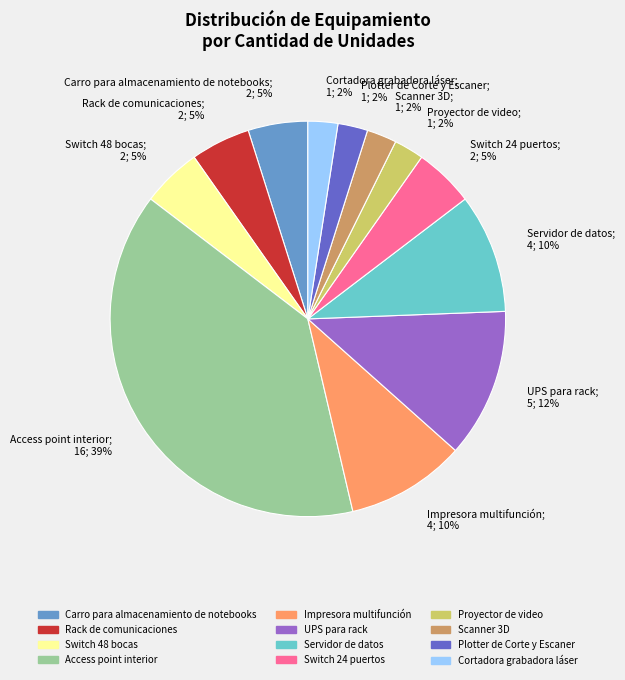

Do Scanner 3D; 1; 2% and Impresora multifunción; 4; 10% together represent more than half of the pie?

No